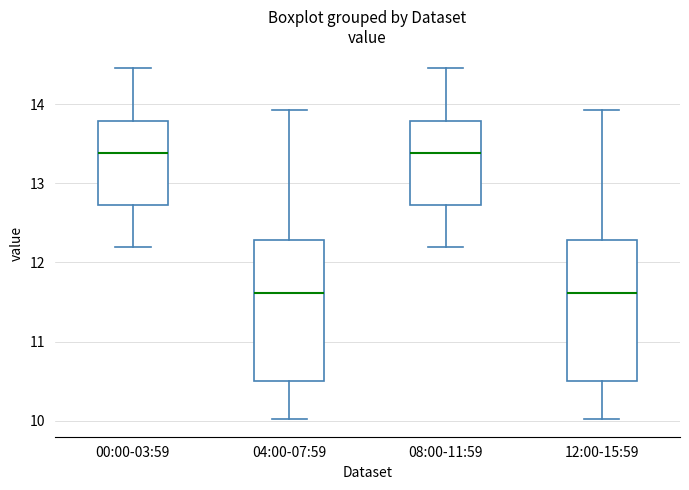

Reading left to right, transcribe this box plot: for each box, give where its median line is, the range the box spans, and where its two whiskers end, as read against the y-axis. The values are not printed on the chart, so give them approximately, as read against the axis.

00:00-03:59: median 13.4, box 12.7 to 13.8, whiskers 12.2 to 14.5
04:00-07:59: median 11.6, box 10.5 to 12.3, whiskers 10.0 to 13.9
08:00-11:59: median 13.4, box 12.7 to 13.8, whiskers 12.2 to 14.5
12:00-15:59: median 11.6, box 10.5 to 12.3, whiskers 10.0 to 13.9